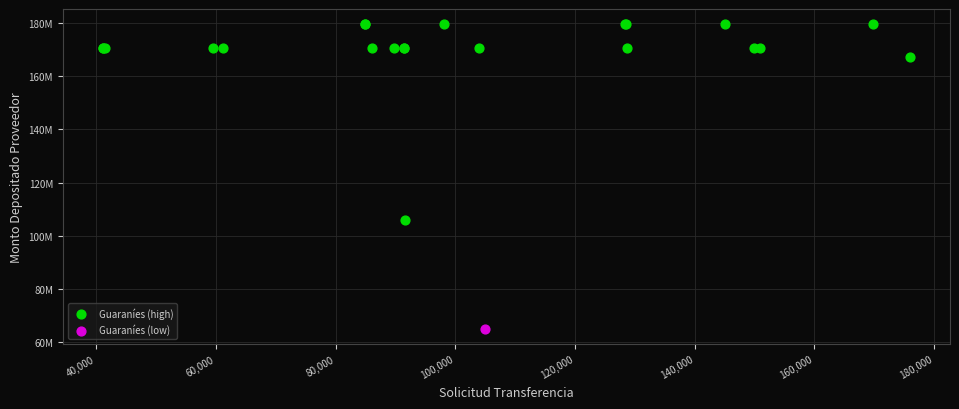

What are all the series names shown in the legend?

Guaraníes (high), Guaraníes (low)